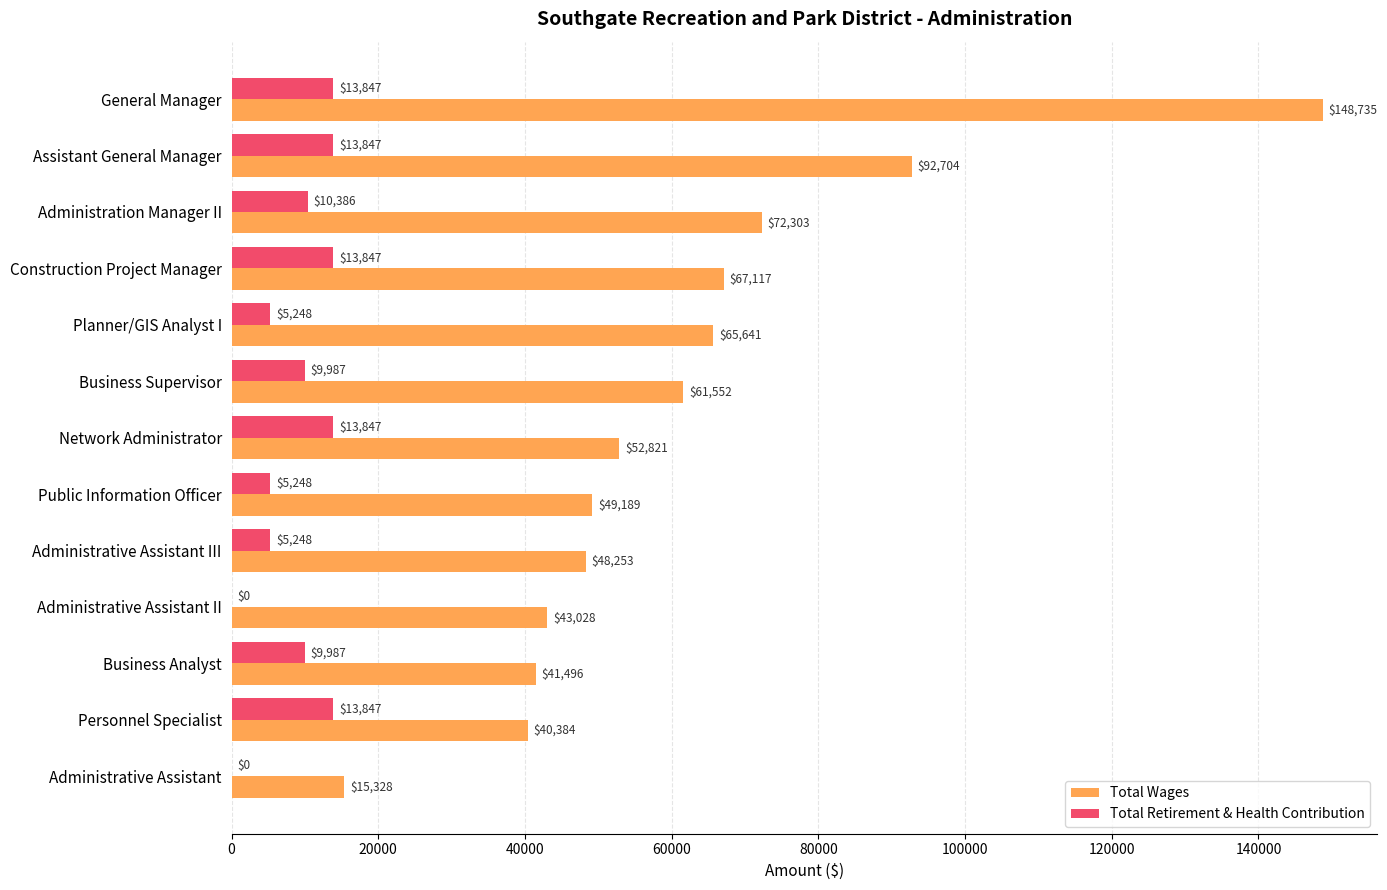

Which series has the largest total across all categories?

Total Wages